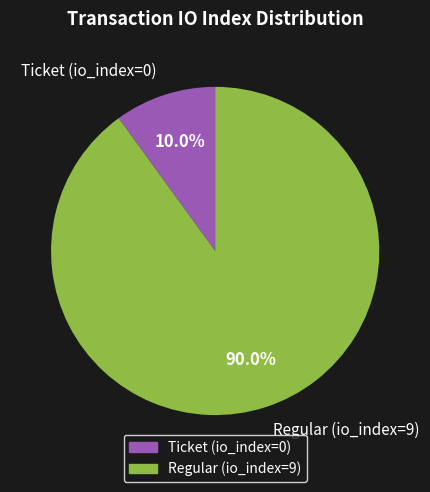

Which has a higher value, Regular (io_index=9) or Ticket (io_index=0)?

Regular (io_index=9)